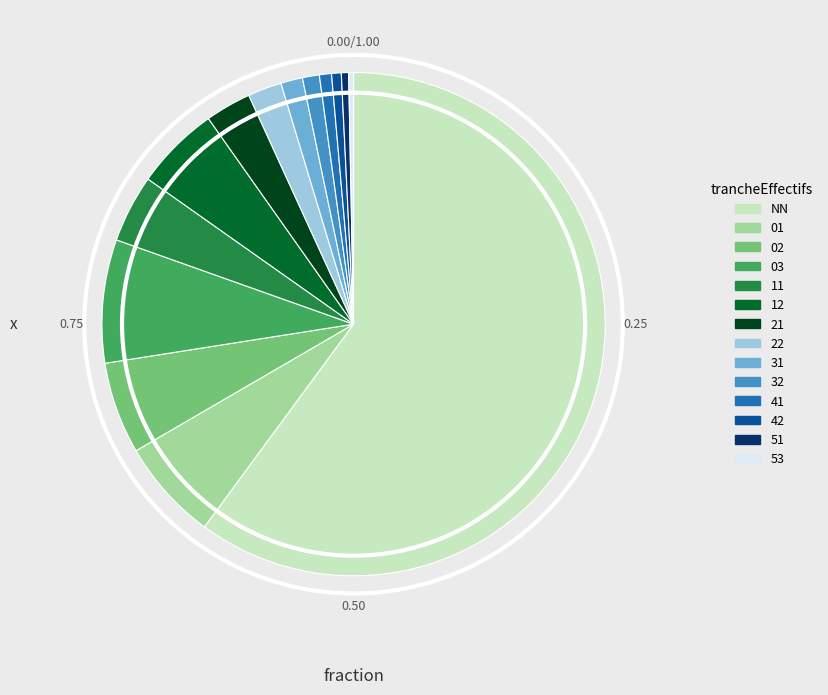

Is there a majority slice in this chart?

Yes